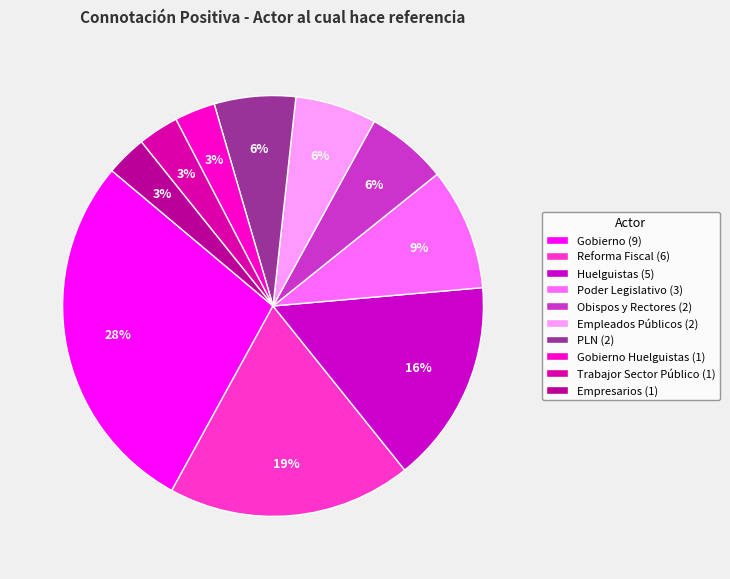

Which category has the smallest portion of the pie?

Gobierno Huelguistas